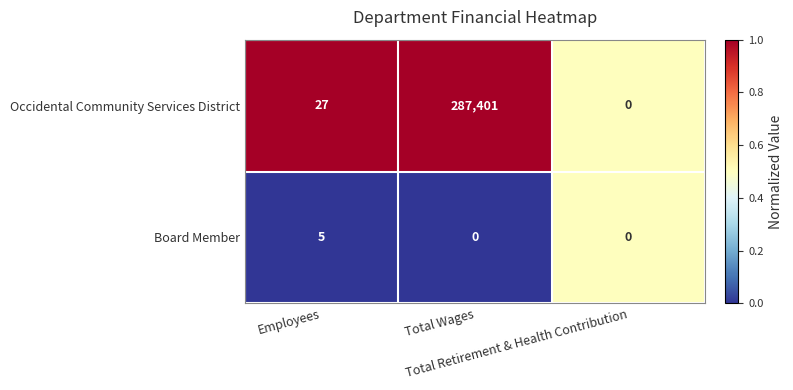

What is the total value across all series at Employees?

32